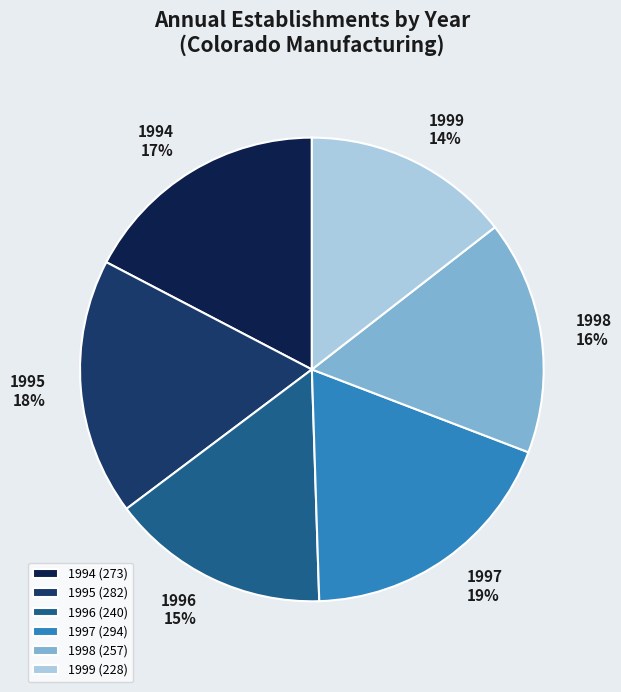

To the nearest percent, what portion does 1998 represent?

16%